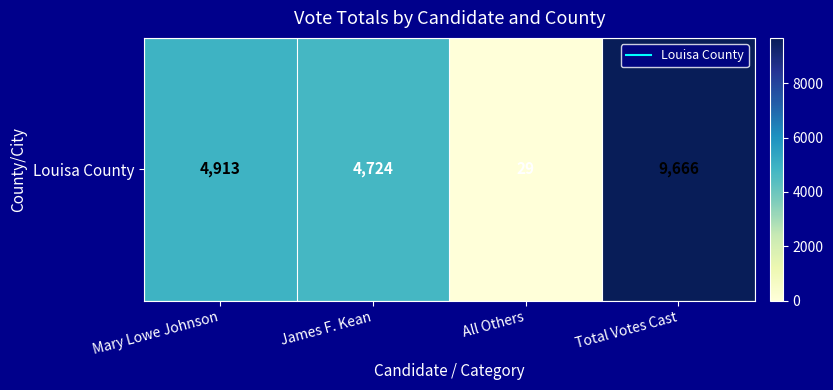

What value does the data have at Mary Lowe Johnson?

4913